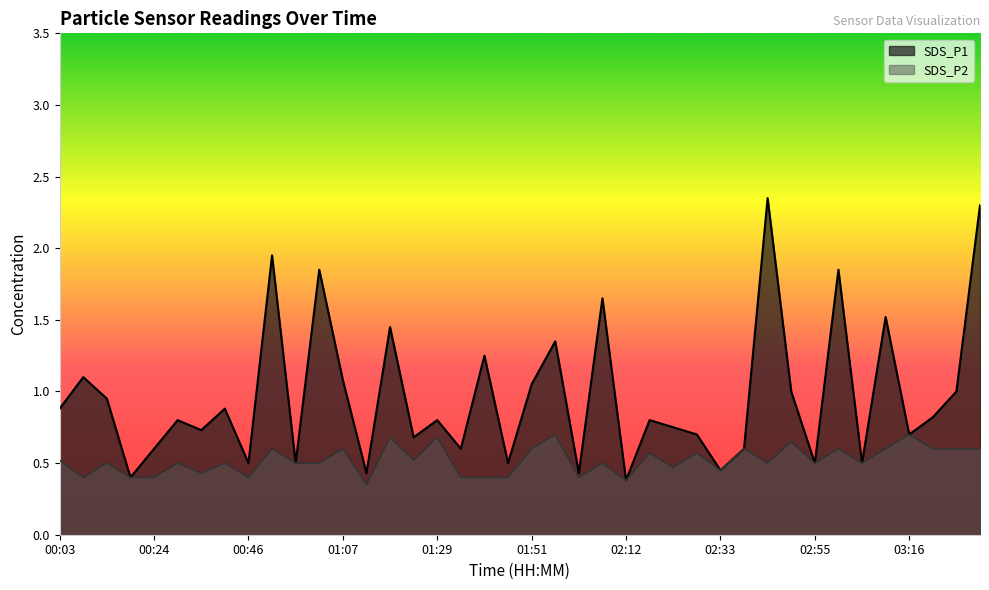

Which series has the widest spread of values?

SDS_P1